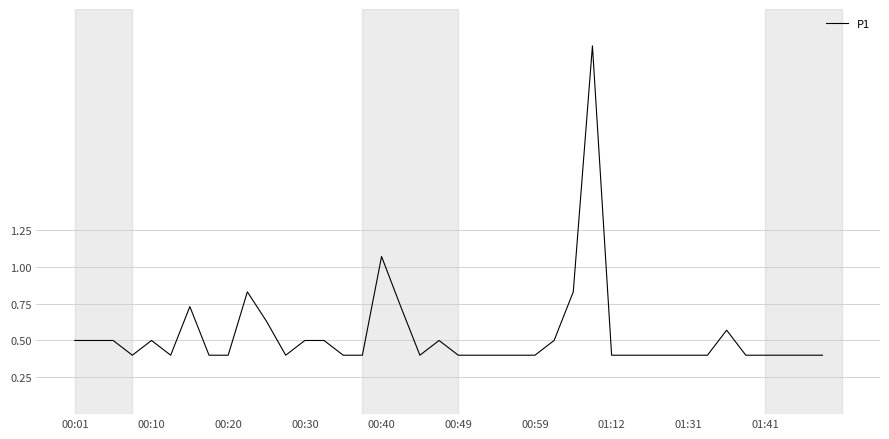

True or false: there are more than 2 points higher than both neighbors.

True